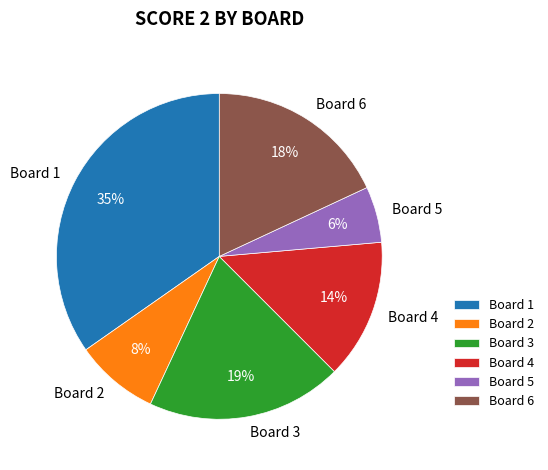

Rank the categories by value from lowest to highest.

Board 5, Board 2, Board 4, Board 6, Board 3, Board 1